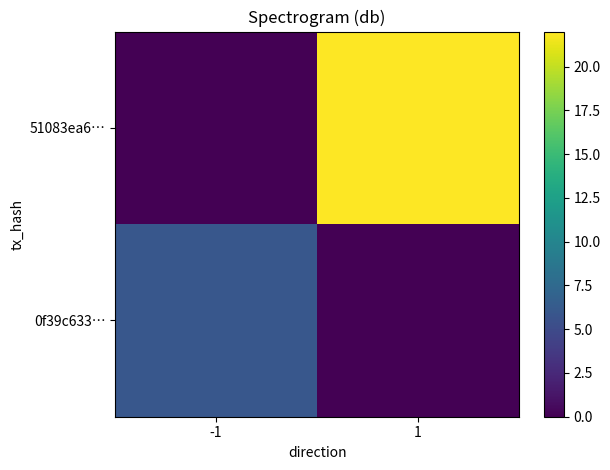

What is the total value across all series at 1?

22